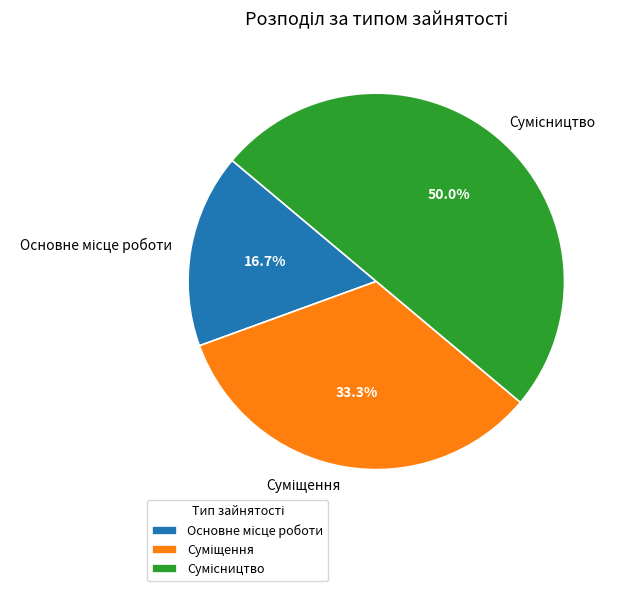

How many segments does this pie chart have?

3